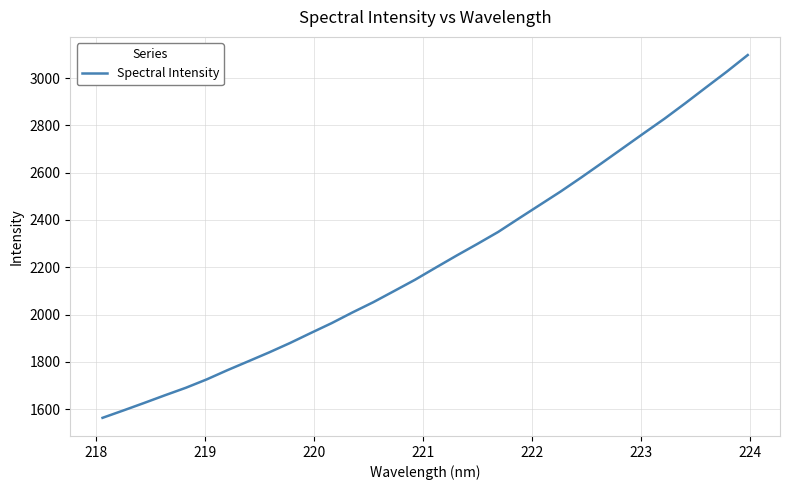

What is the difference between the maximum and minimum values?

1534.0